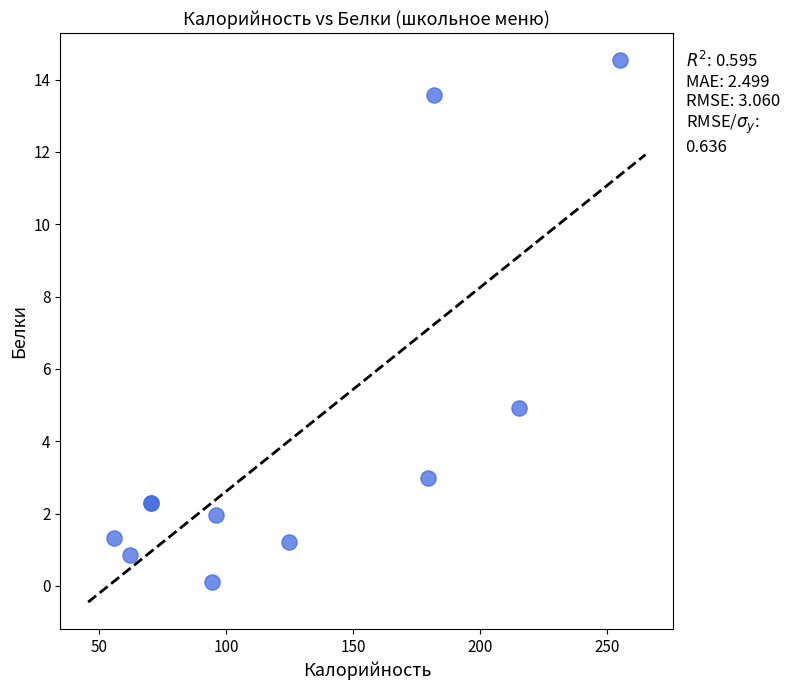

What Y value in the scatter plot is closest to 7?

4.9